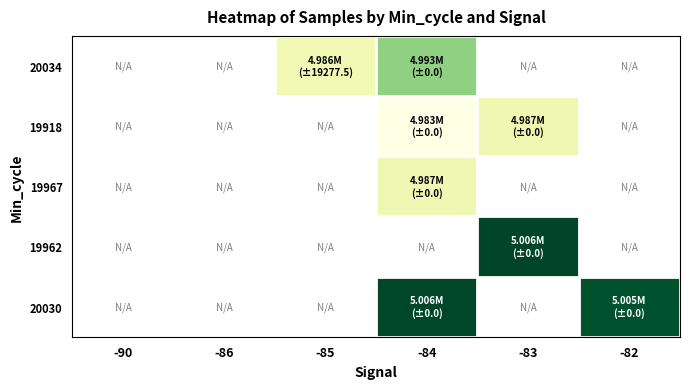

Rank the categories by 19962 value from lowest to highest.

-90, -86, -85, -84, -83, -82